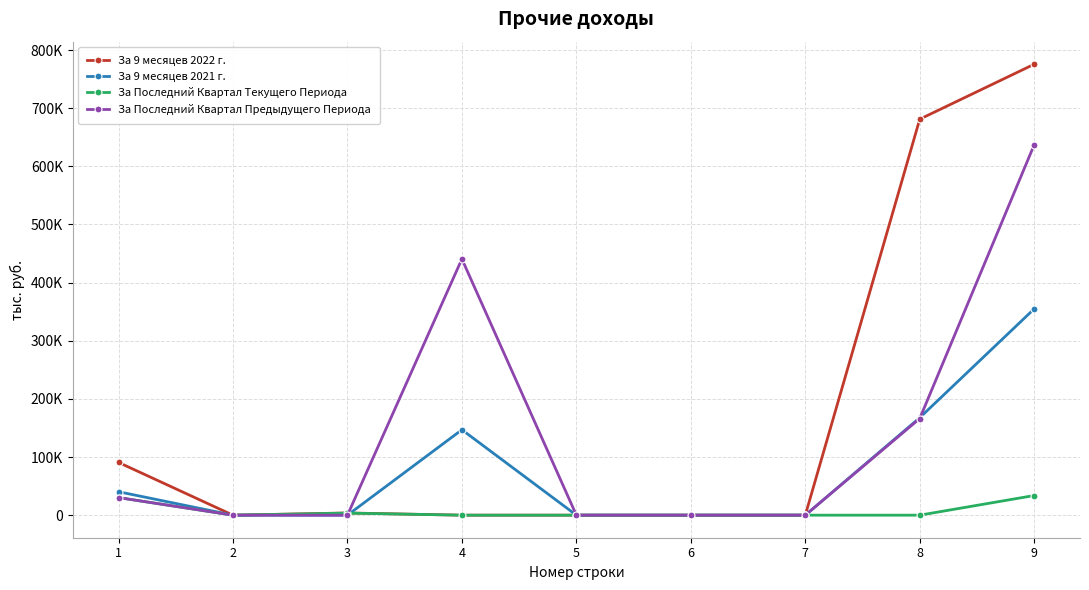

What are all the series names shown in the legend?

За 9 месяцев 2022 г., За 9 месяцев 2021 г., За Последний Квартал Текущего Периода, За Последний Квартал Предыдущего Периода